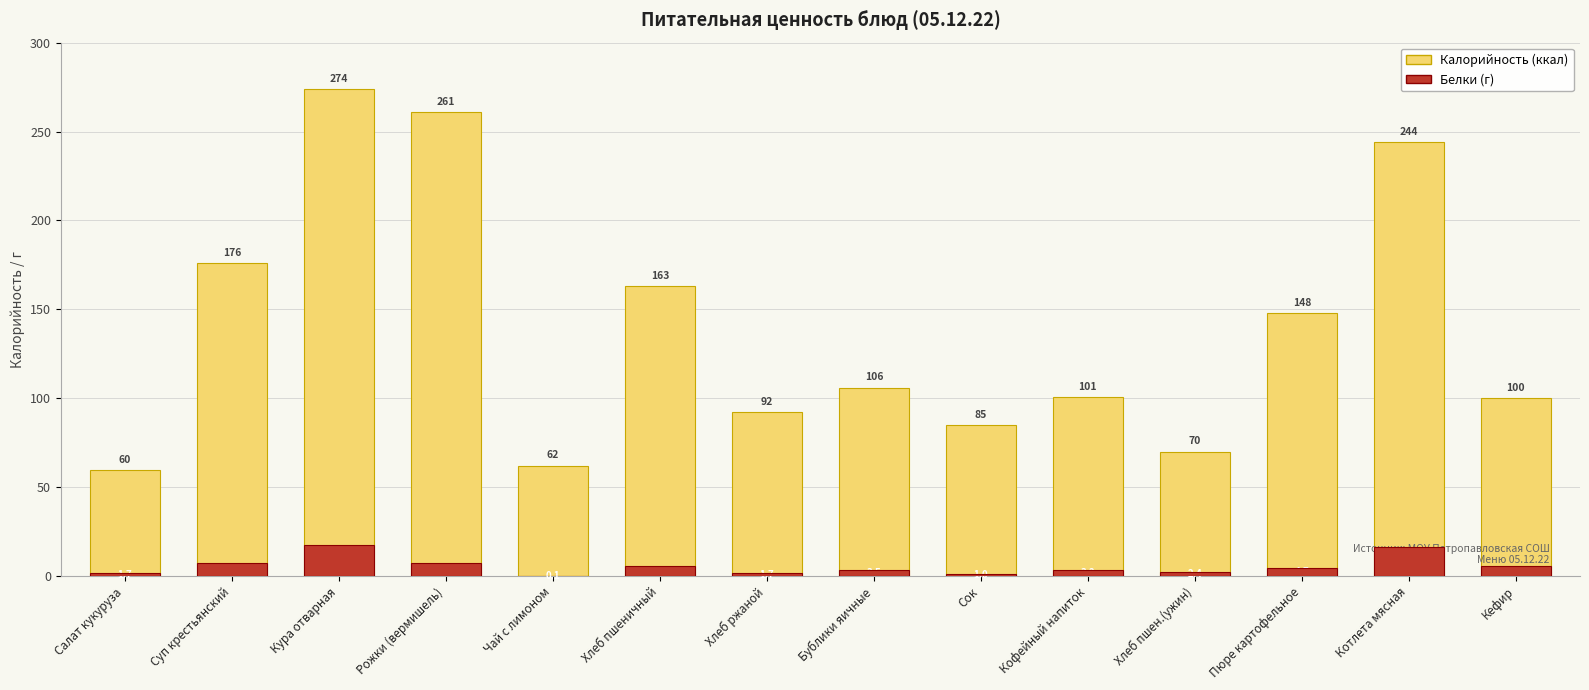

True or false: Калорийность has a value of 368.6 at Котлета мясная.

False